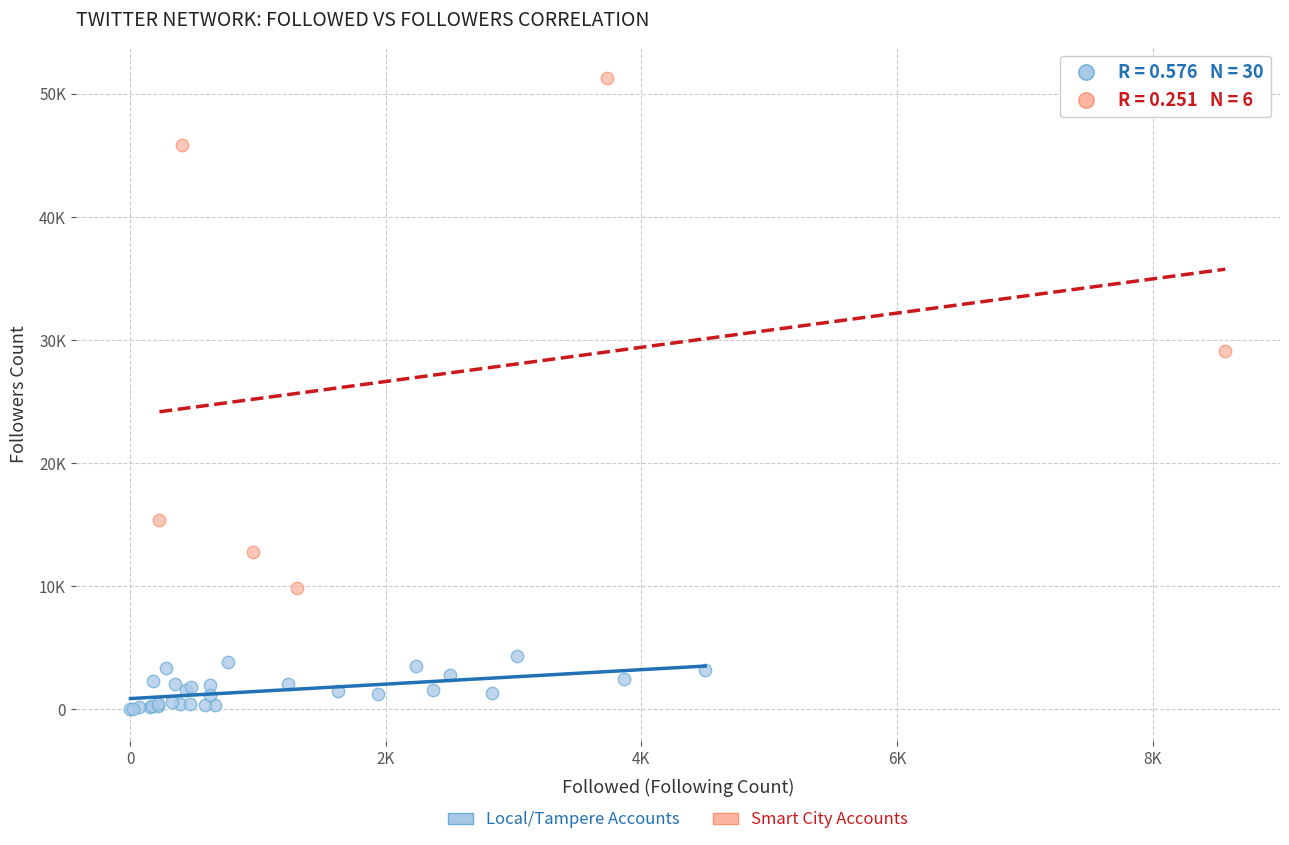

What are all the series names shown in the legend?

Local/Tampere Accounts, Smart City Accounts